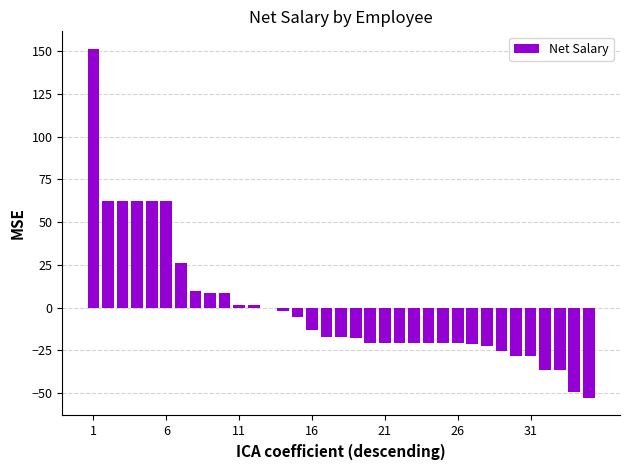

What is the greatest value displayed?

151.4